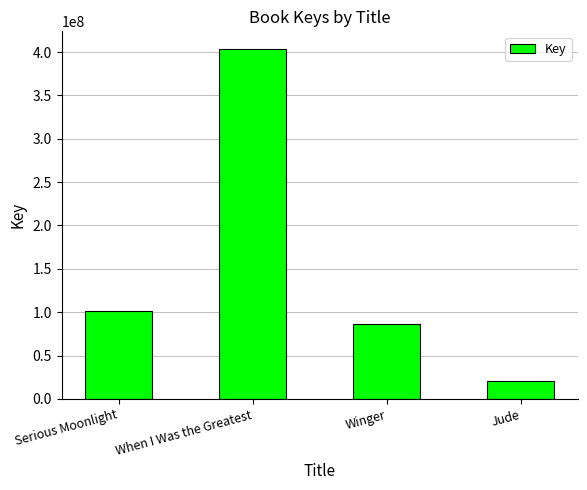

Approximately how many times larger is the value at Winger compared to Jude?

4.2